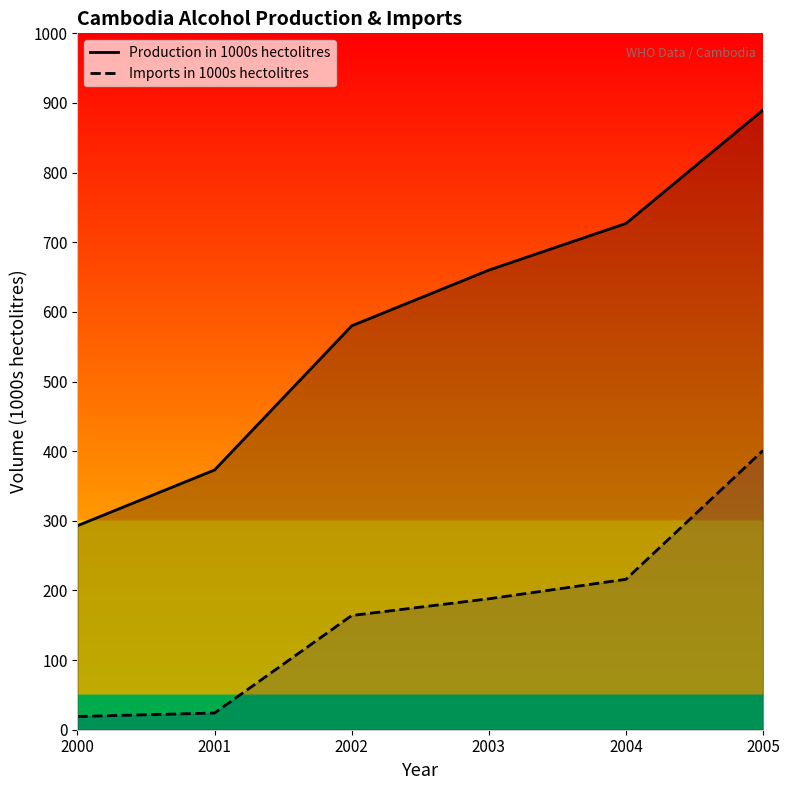

True or false: Production in 1000s hectolitres and Imports in 1000s hectolitres cross at least once.

False